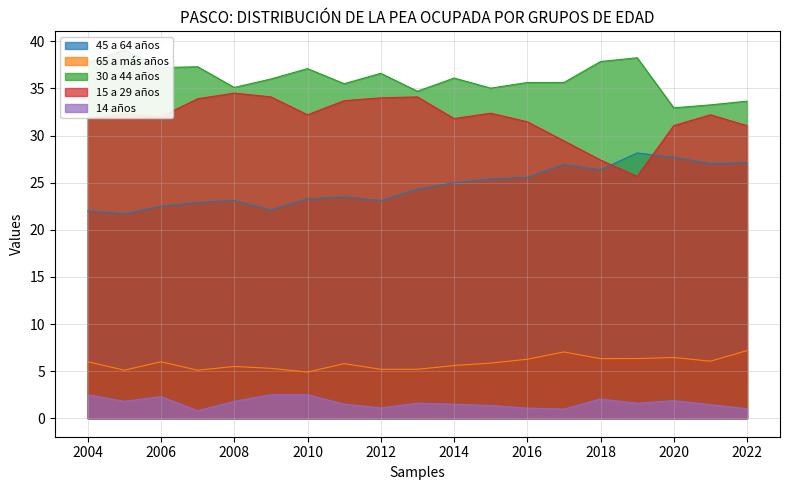

Which label corresponds to the smallest value in the chart?

2007